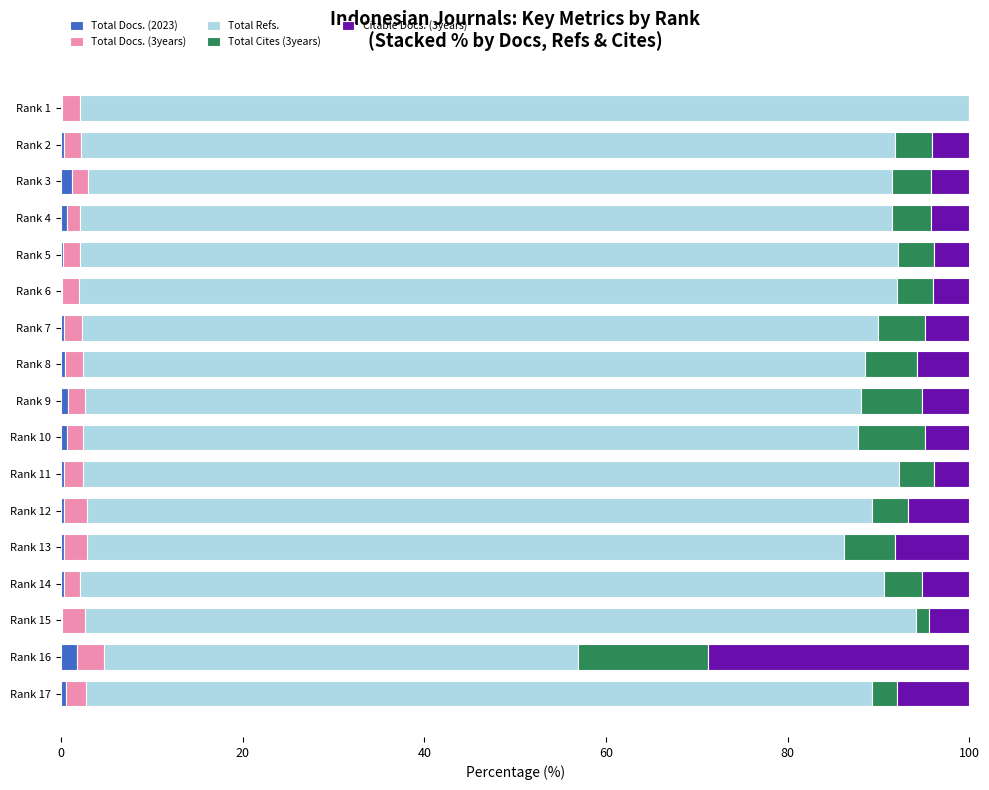

What is the sum of all Total Docs. (2023) values?

8.7